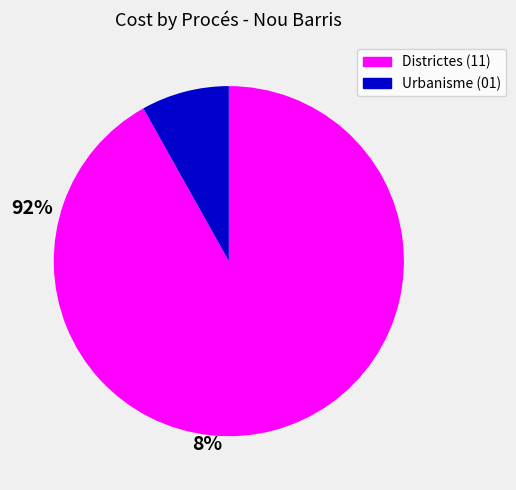

Does any single category account for the majority?

Yes